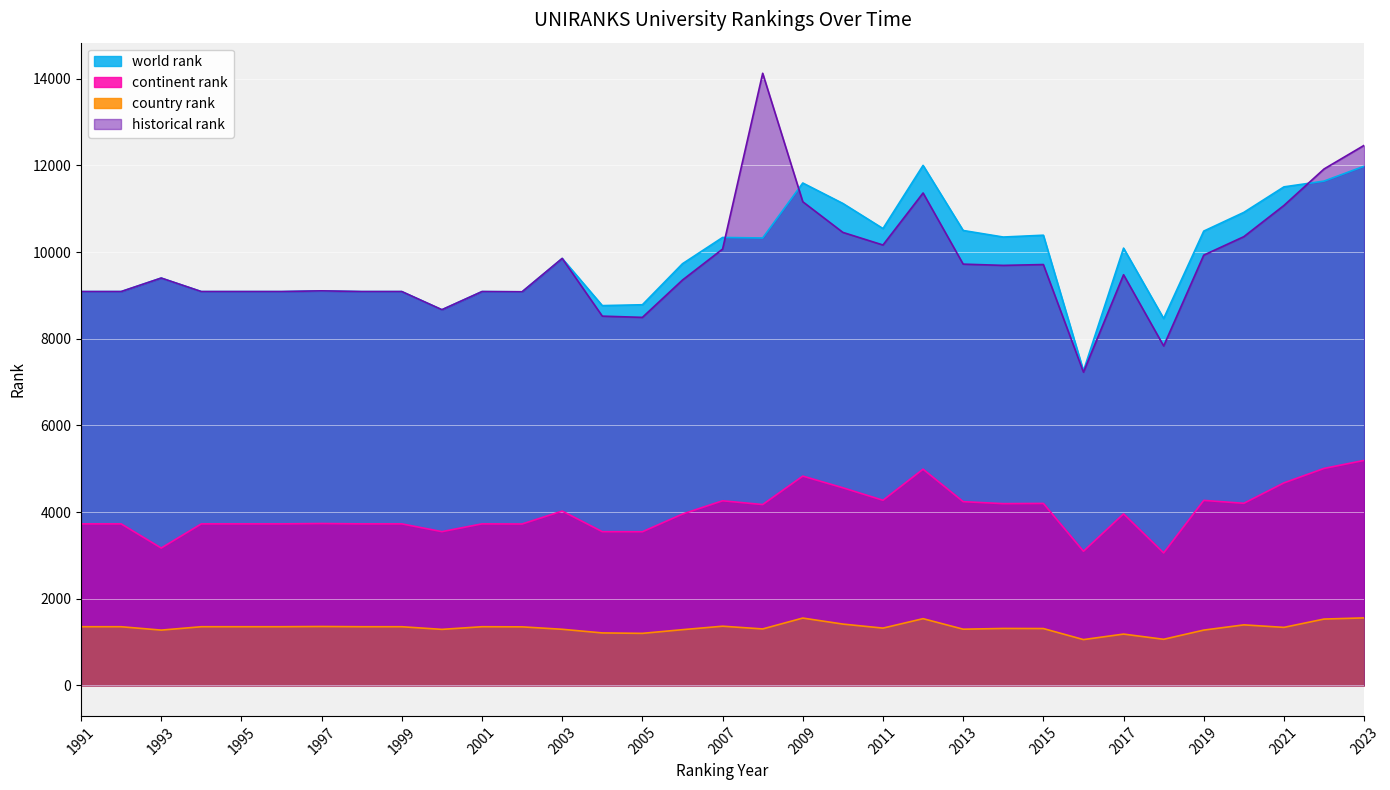

What is the maximum value for country rank?

1556.0